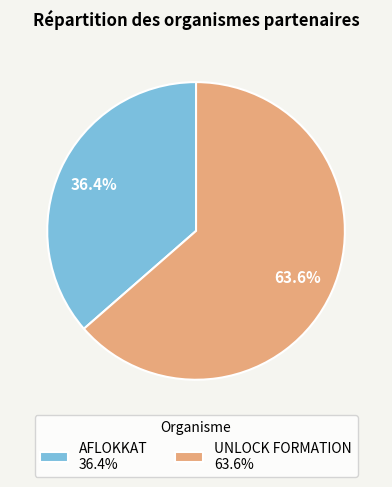

True or false: UNLOCK FORMATION accounts for 64% of the total.

True